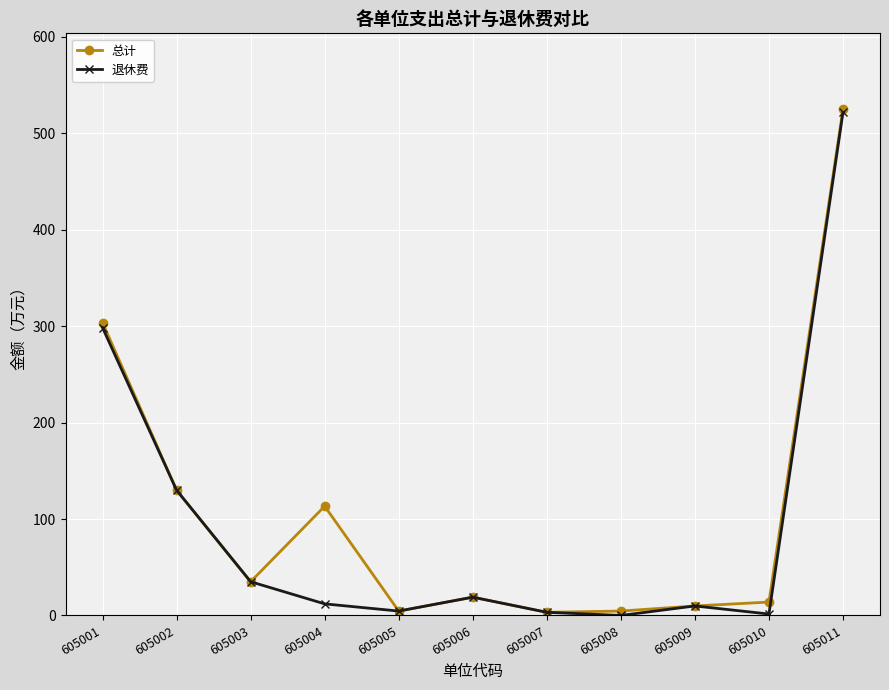

The value of 总计 at 605011 is 768.7. True or false?

False